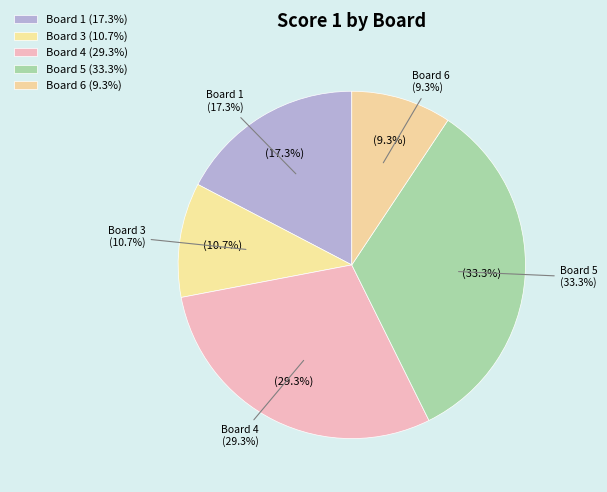

Which category has the biggest portion of the pie?

Board 5